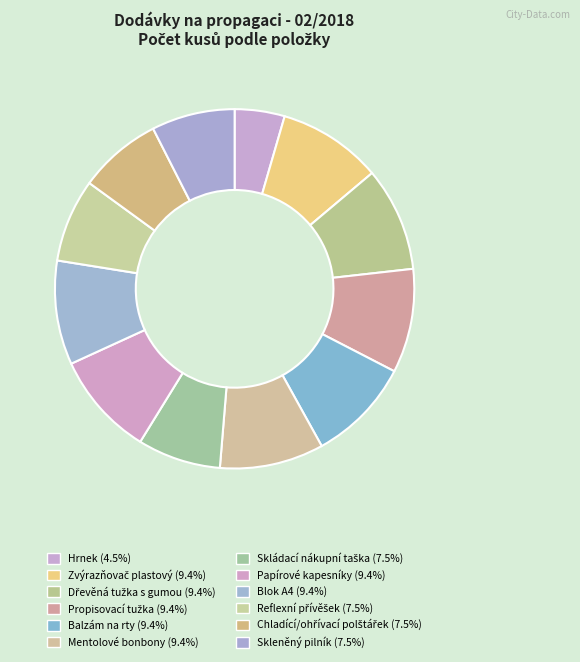

Which slice is the smallest?

Hrnek (120)